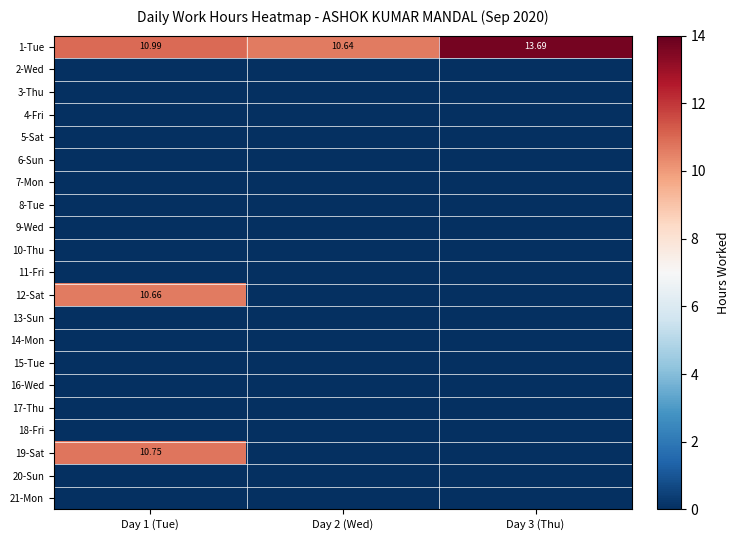

Is it true that 1-Tue equals 13.7 at Day 3 (Thu)?

True